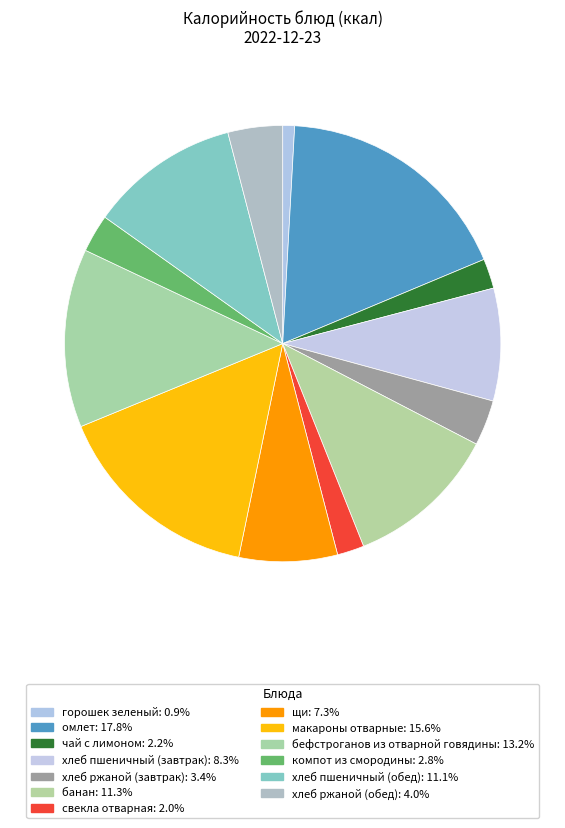

Rank the categories by value from highest to lowest.

омлет, макароны отварные, бефстроганов из отварной говядины, банан, хлеб пшеничный (обед), хлеб пшеничный (завтрак), щи, хлеб ржаной (обед), хлеб ржаной (завтрак), компот из смородины, чай с лимоном, свекла отварная, горошек зеленый